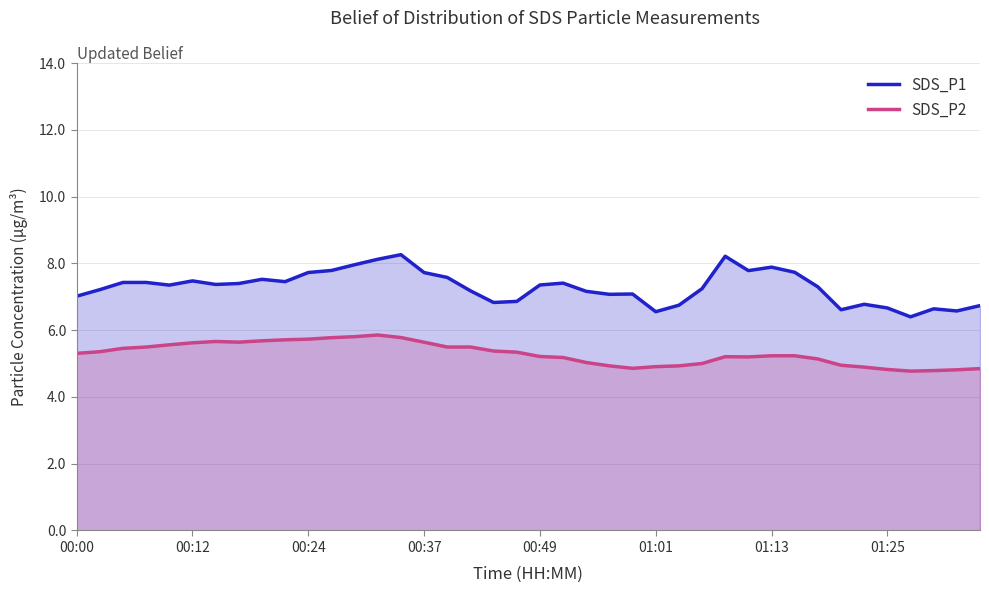

The value of SDS_P1 at 28 is 11.4. True or false?

False